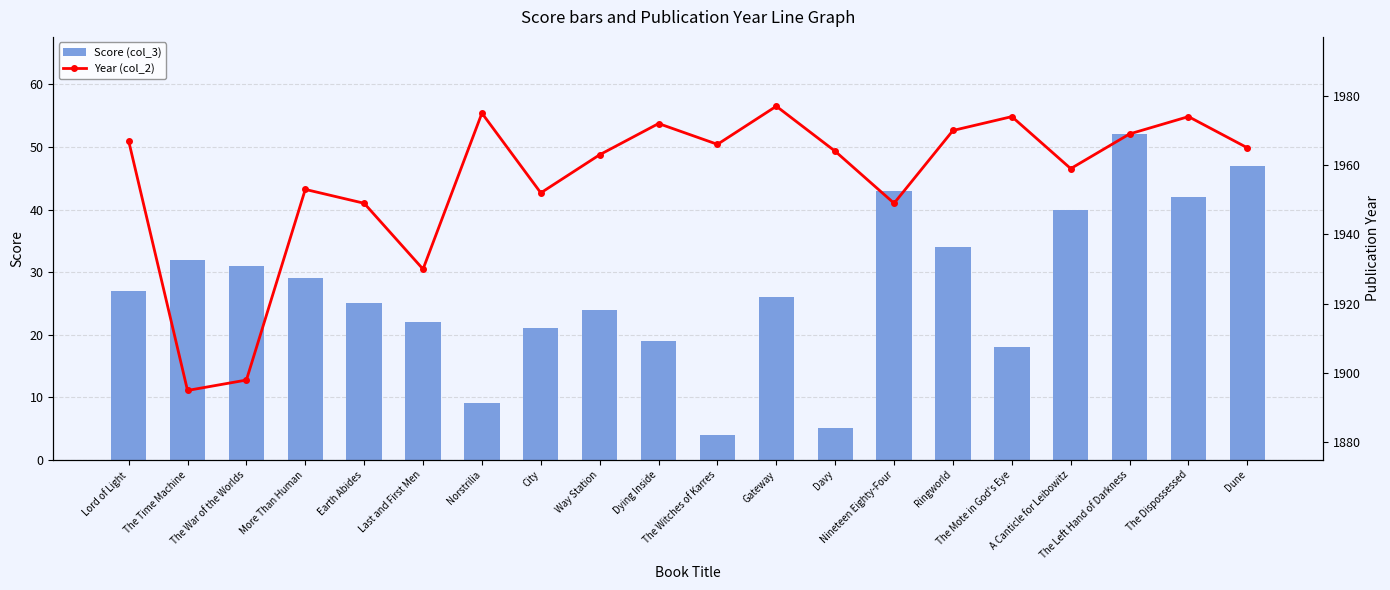

Reading left to right, what are all the values shown in this chart?

Score (col_3): 27	32	31	29	25	22	9	21	24	19	4	26	5	43	34	18	40	52	42	47
Year (col_2): 1967	1895	1898	1953	1949	1930	1975	1952	1963	1972	1966	1977	1964	1949	1970	1974	1959	1969	1974	1965